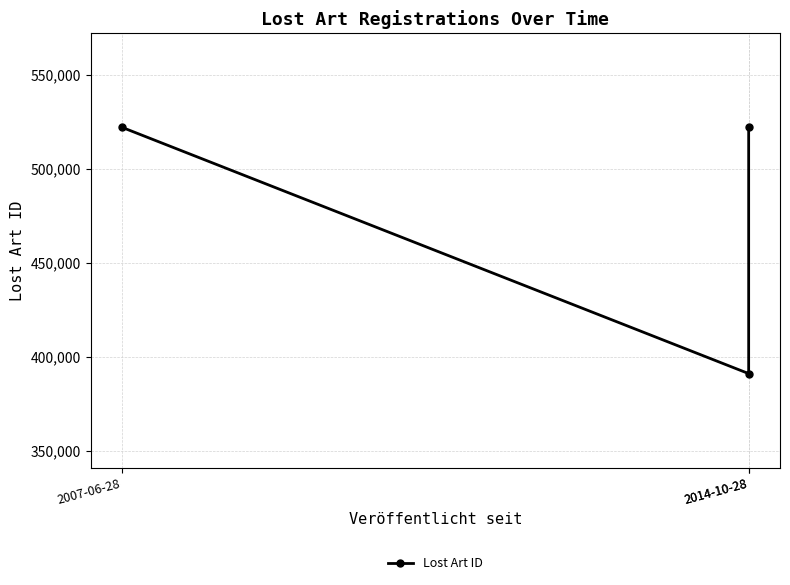

At which label is the value closest to 456699?

2007-06-28